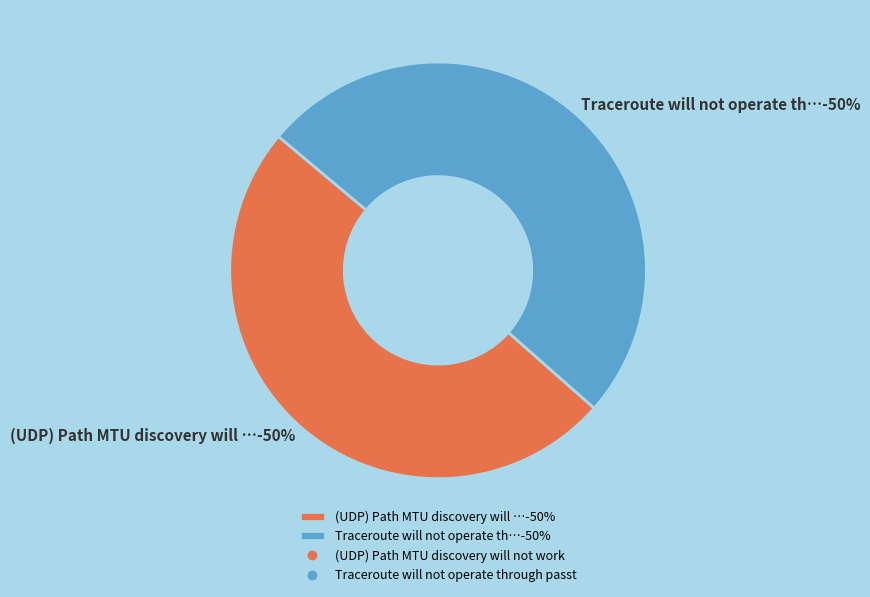

What is the total percentage of (UDP) Path MTU discovery will not work and Traceroute will not operate through passt?

100.0%